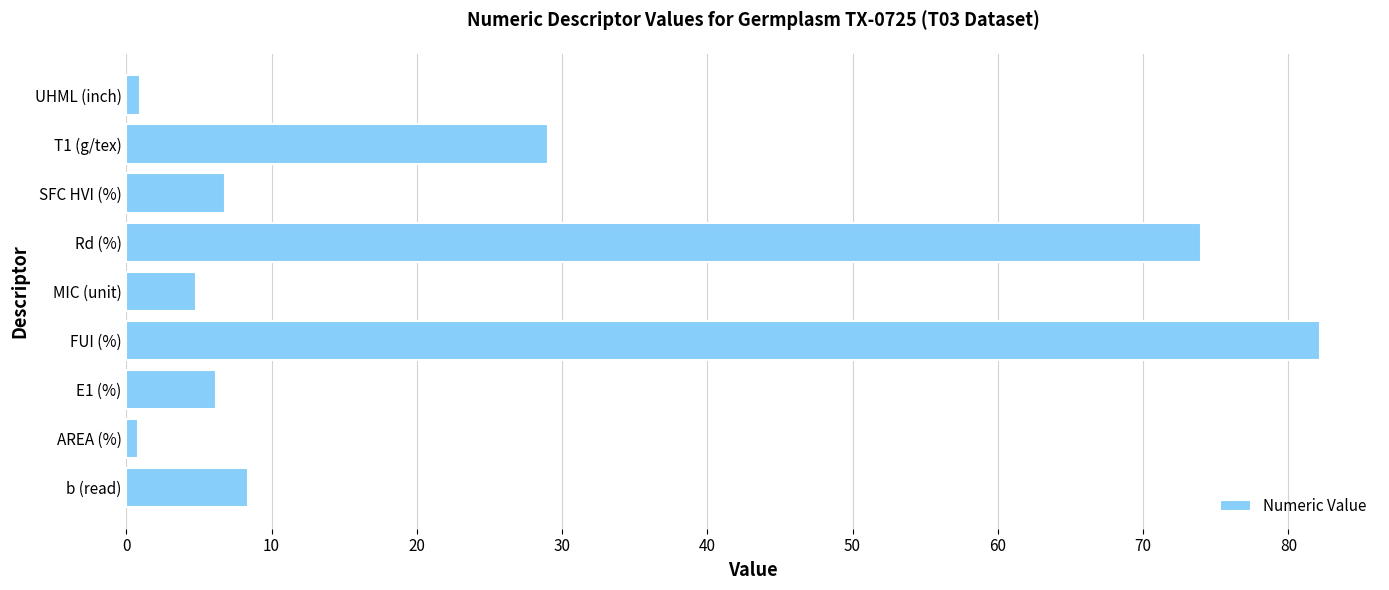

Which category has the highest value across all series?

FUI (%)